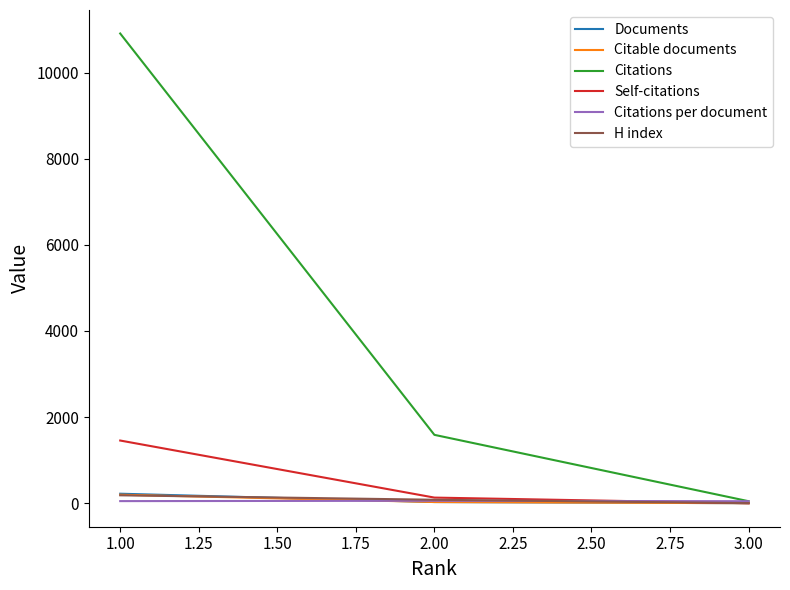

At which category is the sum across all series the highest?

1.00